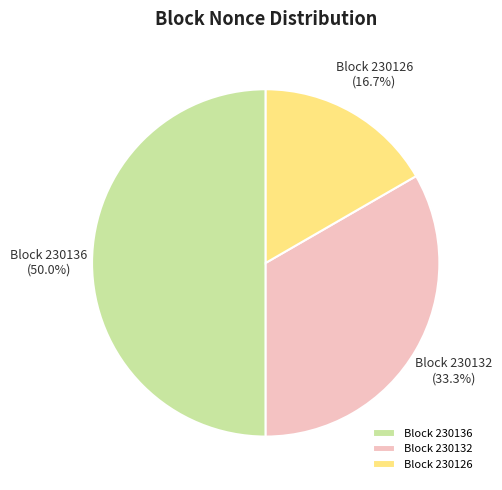

Rank the categories by value from highest to lowest.

Block 230136, Block 230132, Block 230126